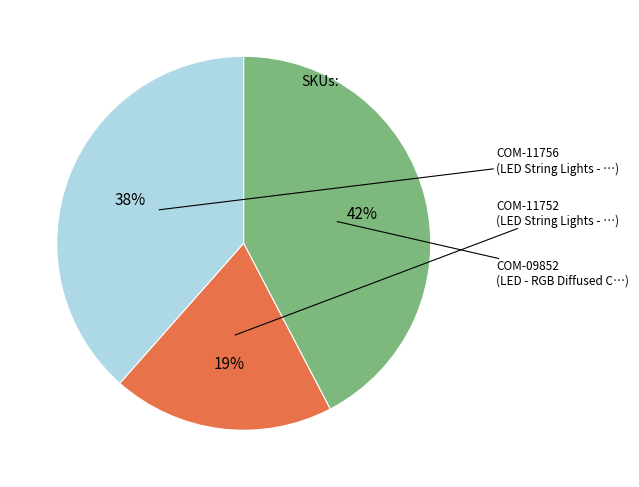

To the nearest percent, what is the difference between the largest and smallest slice percentages?

23%